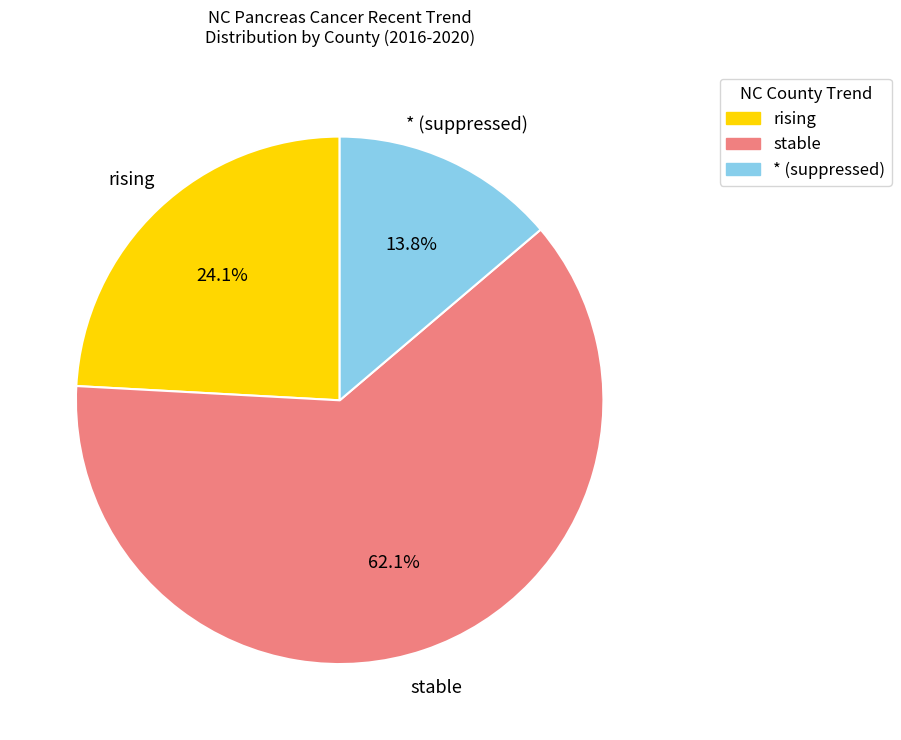

Is there a majority slice in this chart?

Yes